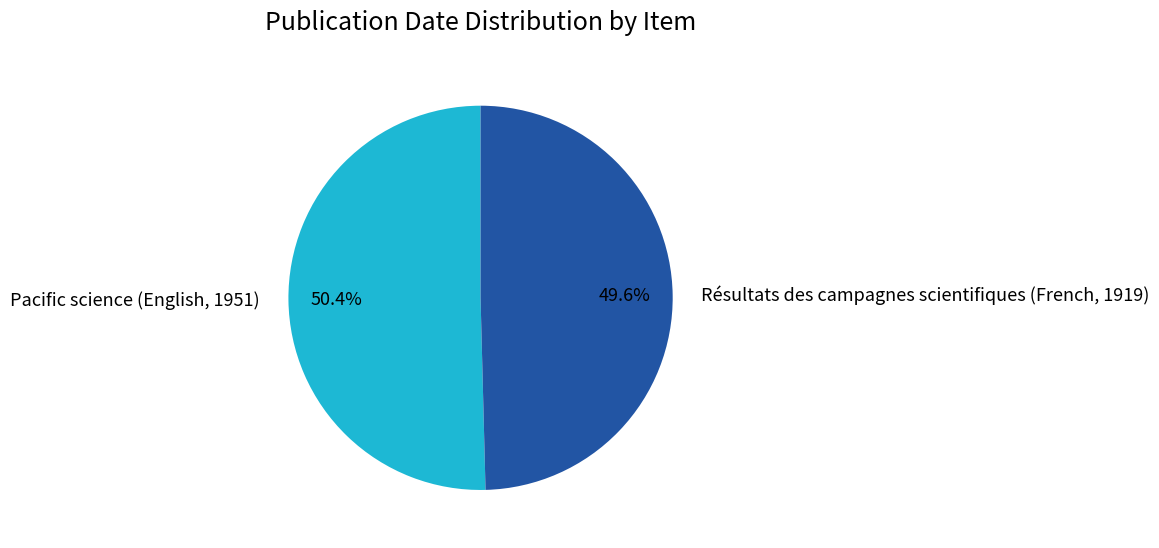

Does Résultats des campagnes scientifiques (French, 1919) account for over 50% of the chart?

No